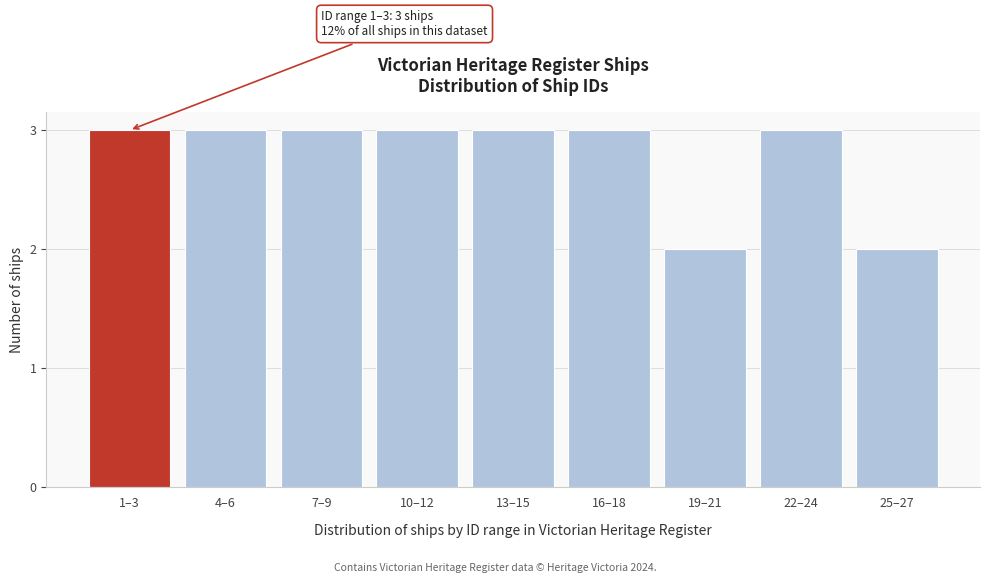

Reading left to right, transcribe all the data shown in this chart.

1–3=3	4–6=3	7–9=3	10–12=3	13–15=3	16–18=3	19–21=2	22–24=3	25–27=2